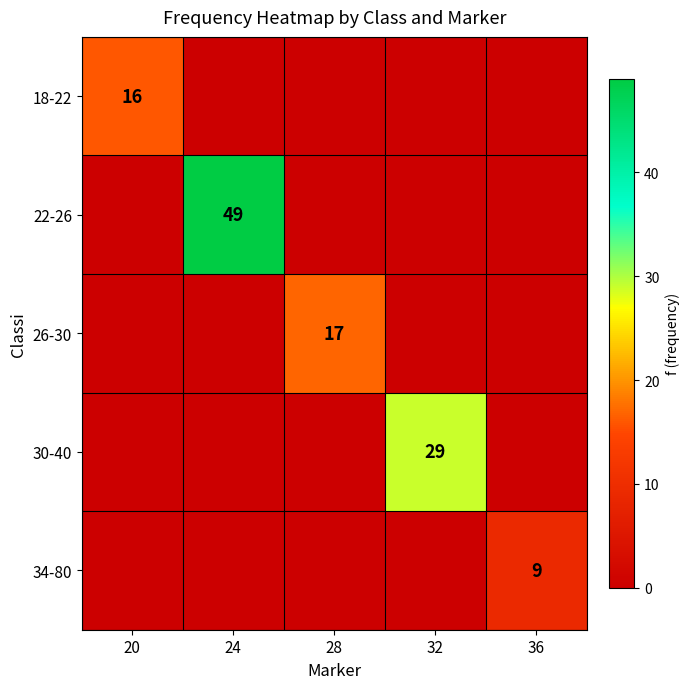

The value of 22-26 at 24 is 49. True or false?

True